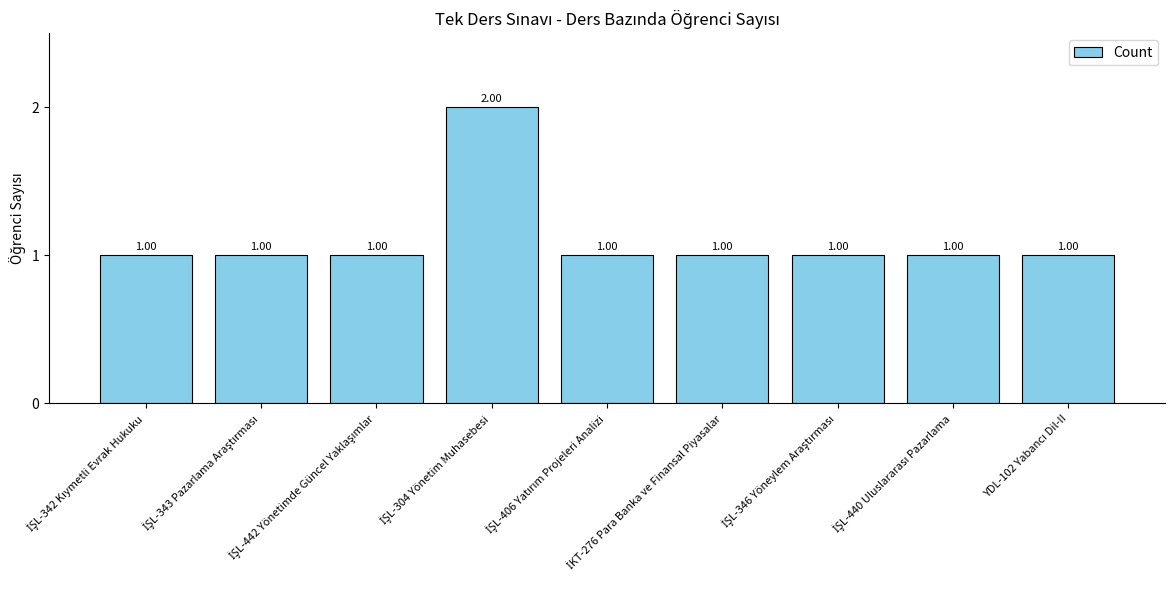

What is the sum of all values?

10